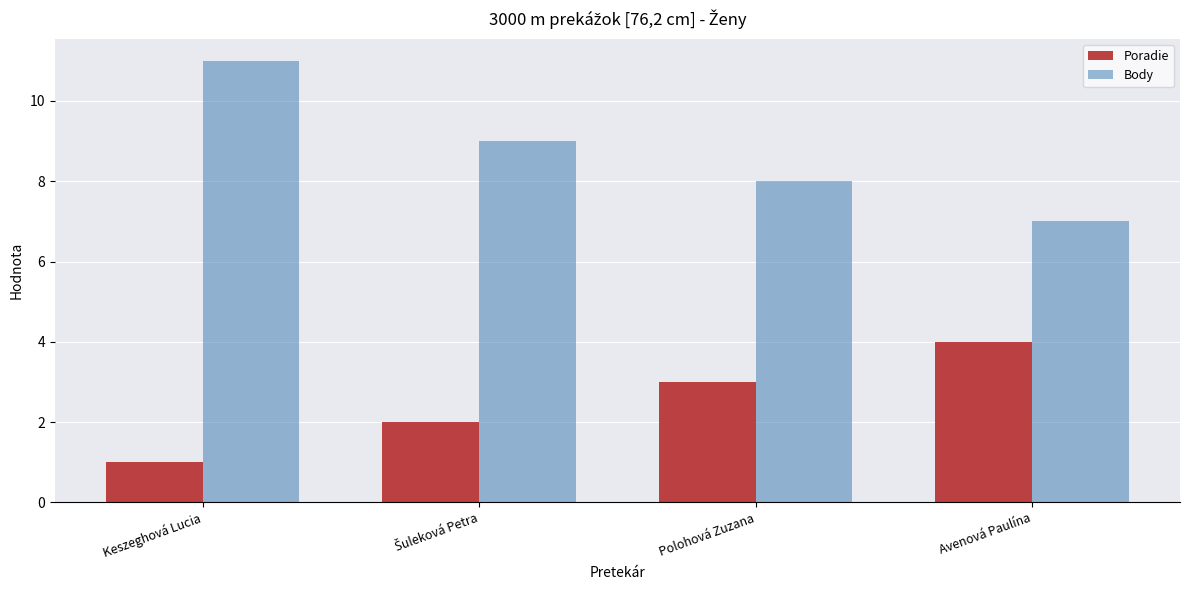

At which category is the sum across all series the highest?

Keszeghová Lucia